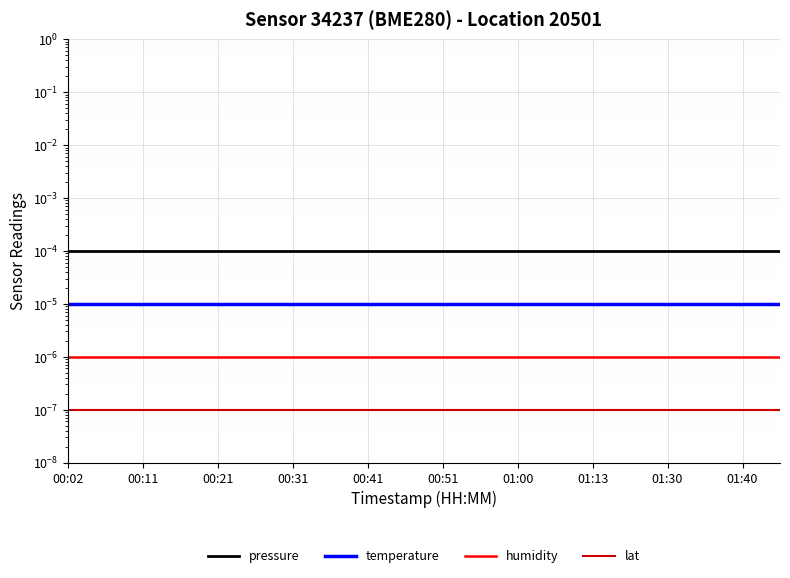

How many lines are shown in the chart?

4